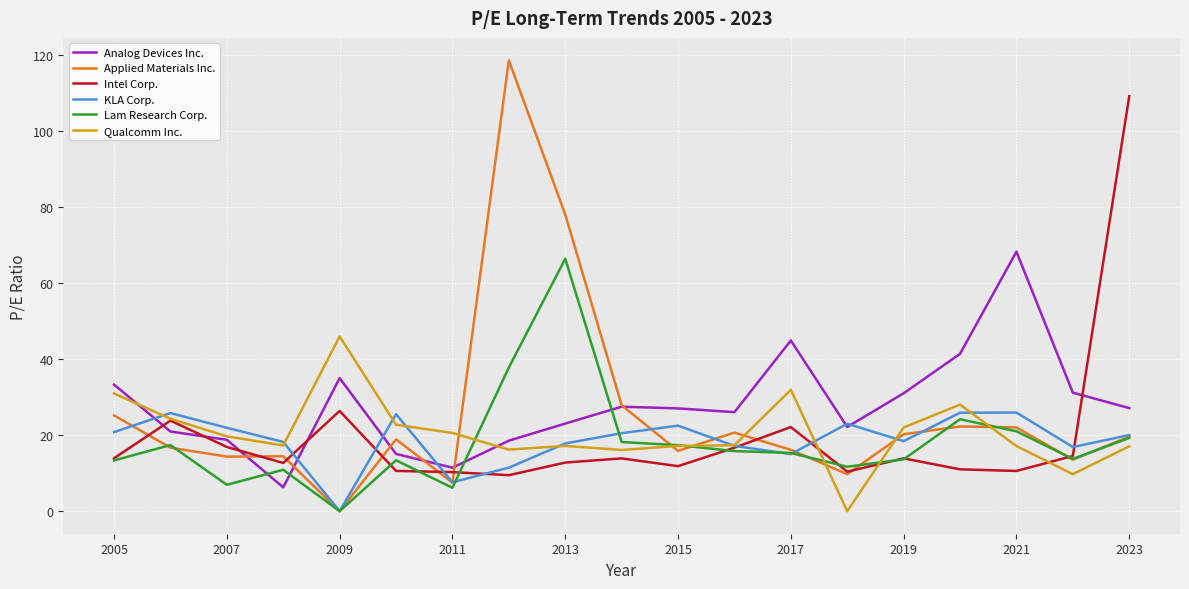

What are all the series names shown in the legend?

Analog Devices Inc., Applied Materials Inc., Intel Corp., KLA Corp., Lam Research Corp., Qualcomm Inc.